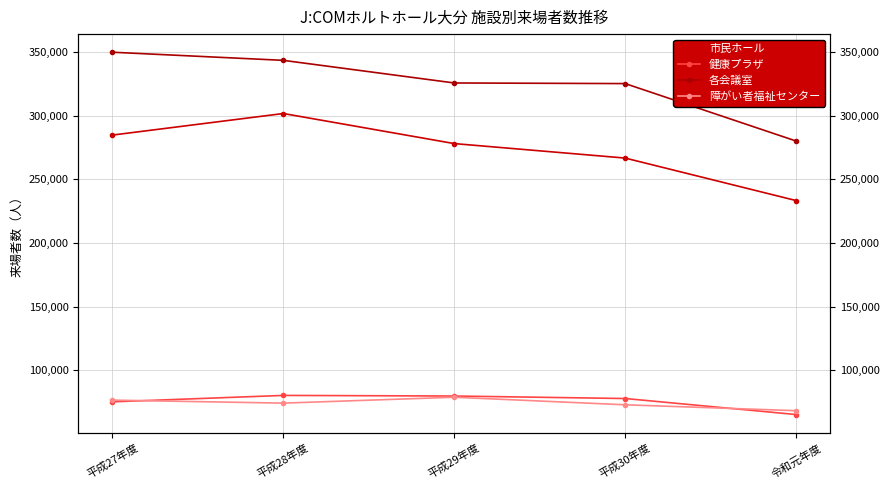

The 健康プラザ series shows 115367 at 平成29年度. True or false?

False